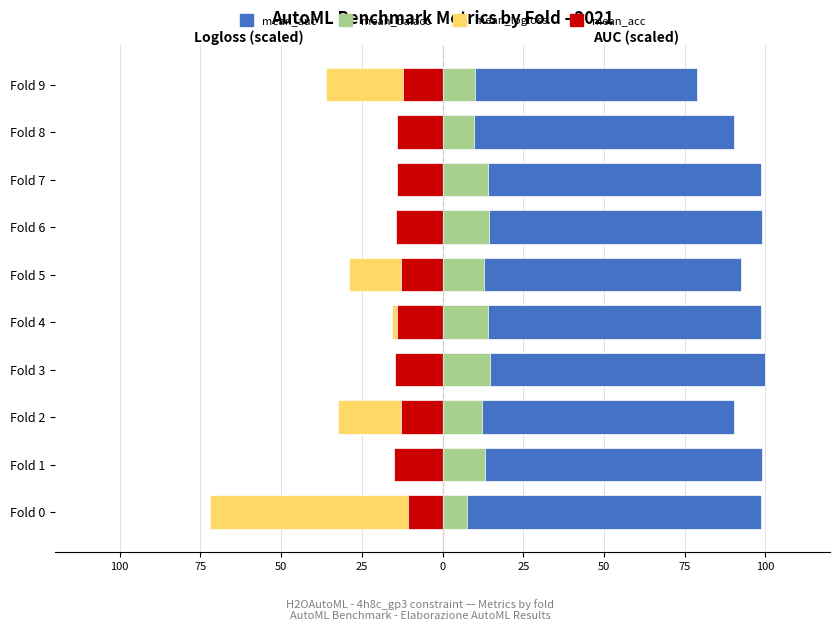

How many values in the mean_balacc series exceed 13?

5